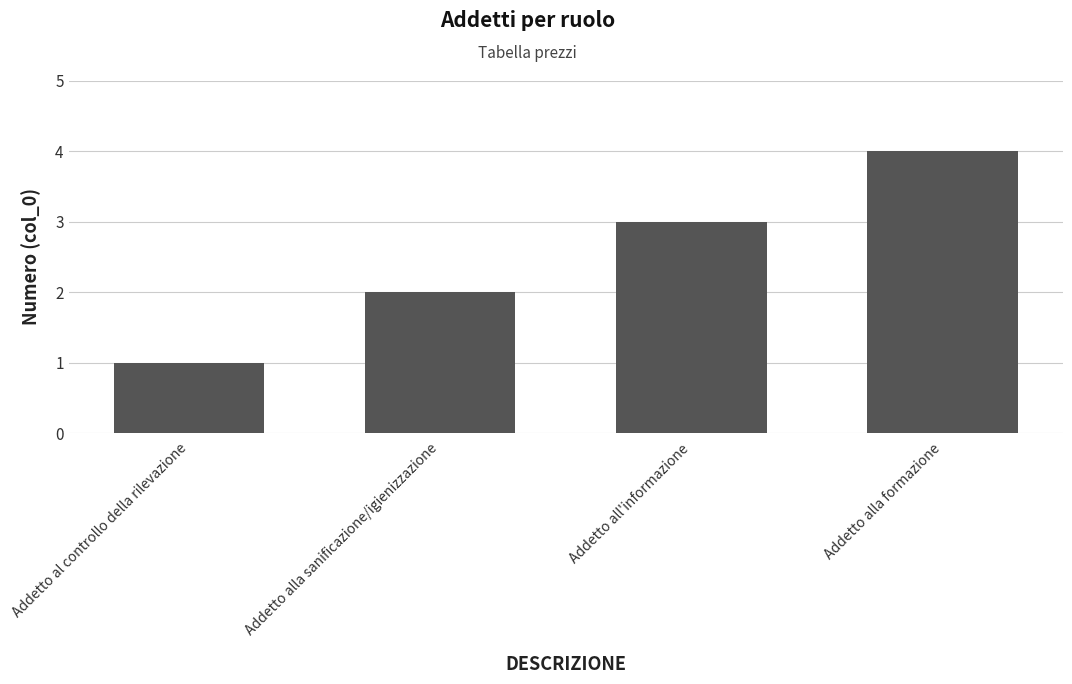

Between Addetto alla sanificazione/igienizzazione and Addetto al controllo della rilevazione, which is larger?

Addetto alla sanificazione/igienizzazione